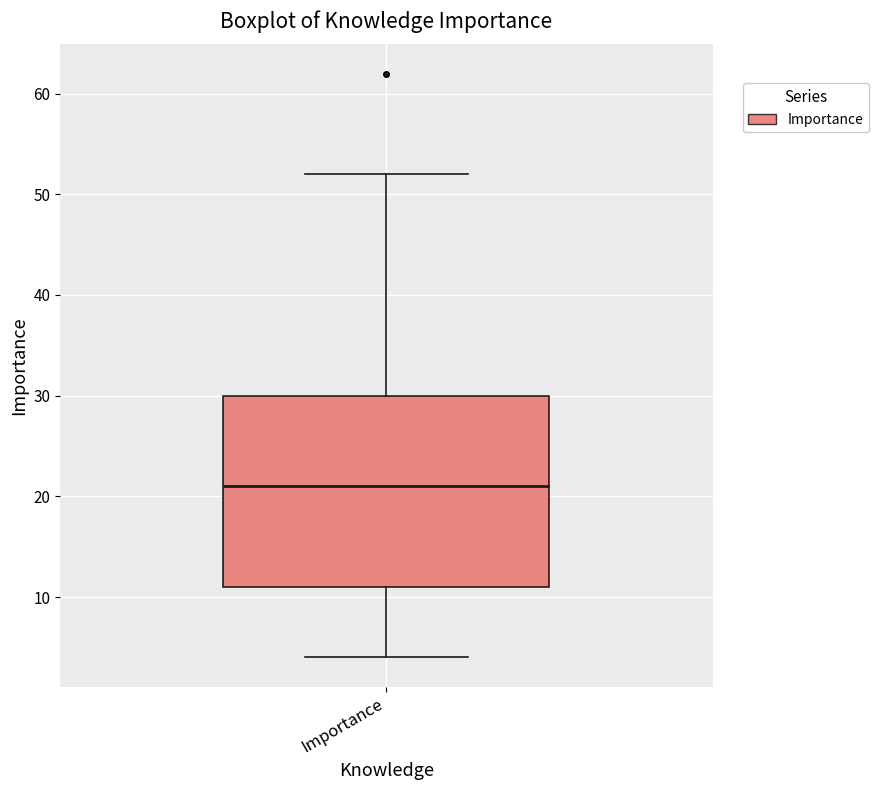

Read this box plot against the y-axis: the position of the median line, the range covered by the box, and the ends of both whiskers. The values are not printed on the chart, so give them approximately, as read against the axis.

median 21, box 11 to 30, whiskers 4 to 52